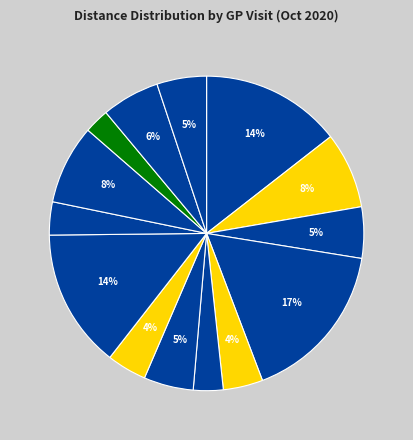

How many segments does this pie chart have?

14